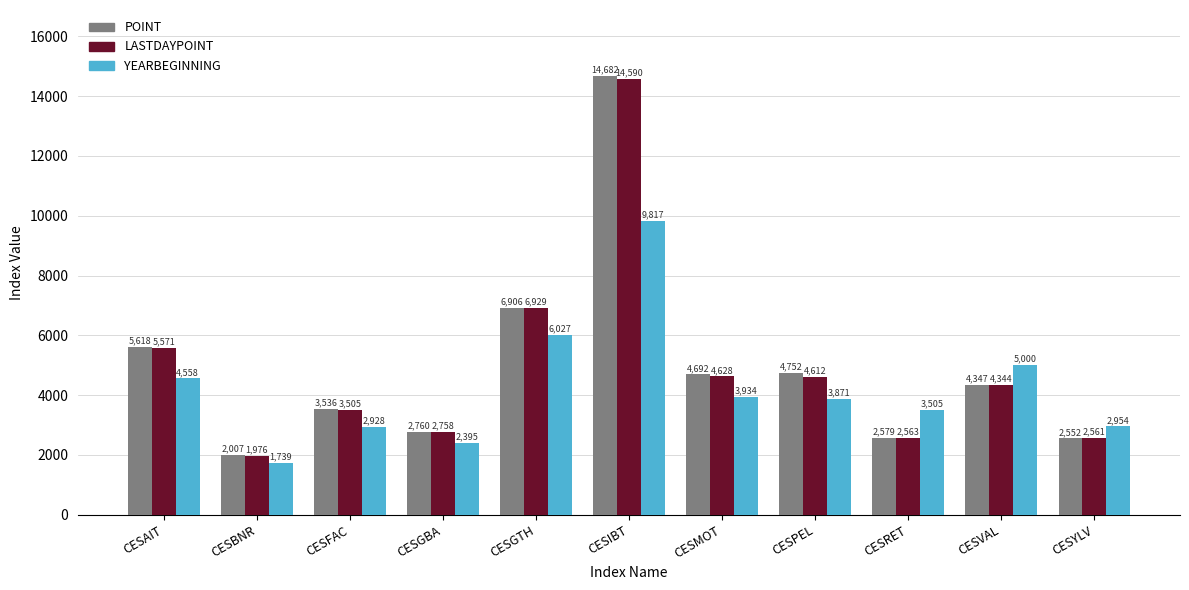

What is the sum of the YEARBEGINNING values at CESGTH and CESAIT?

10585.0